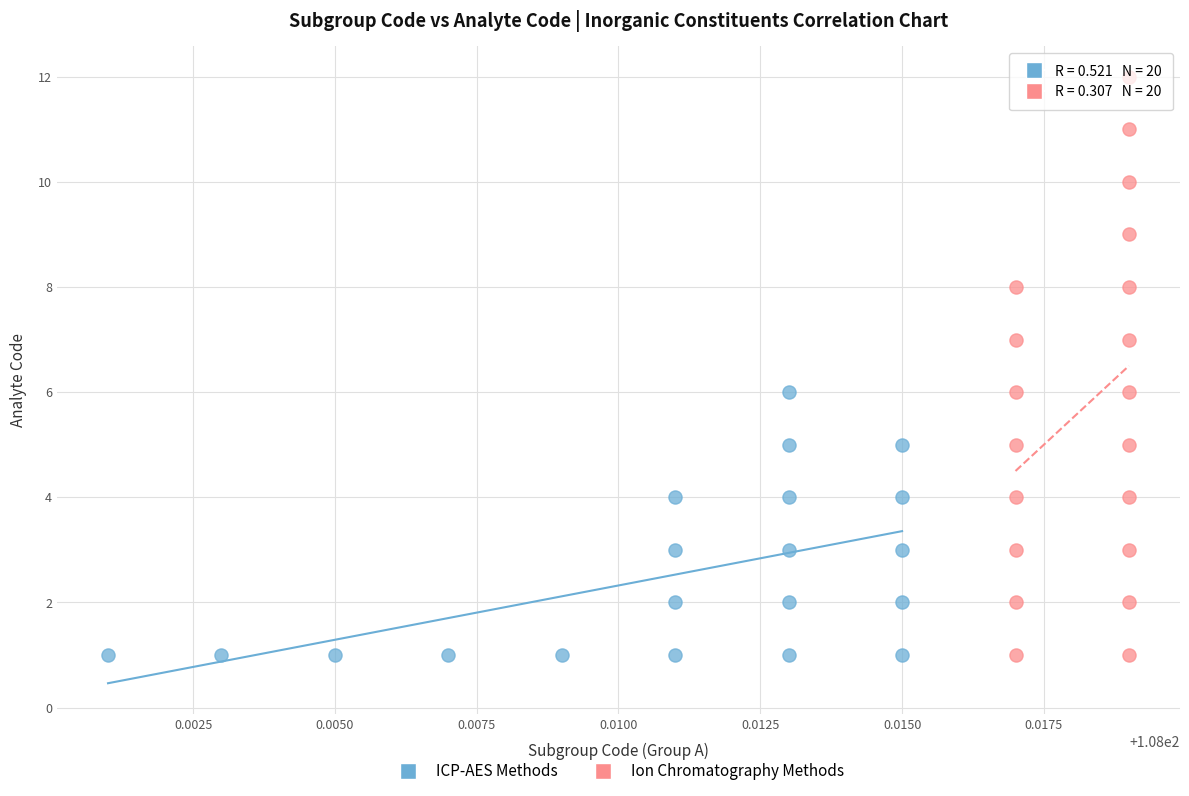

Which series contains the highest Y value?

Ion Chromatography Methods